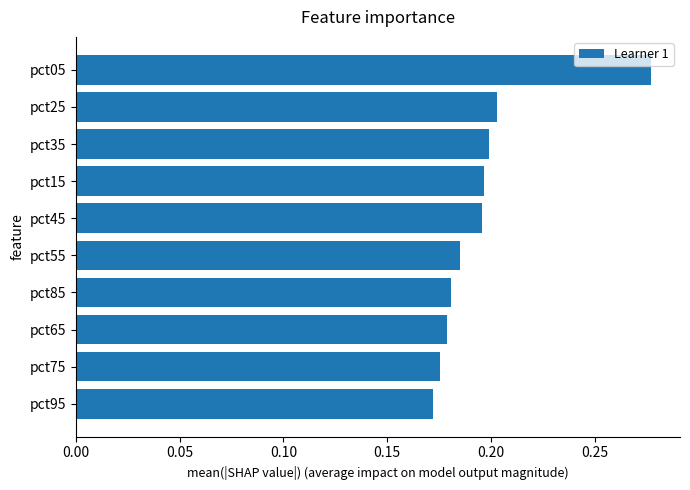

Does the chart contain stacked bars?

No